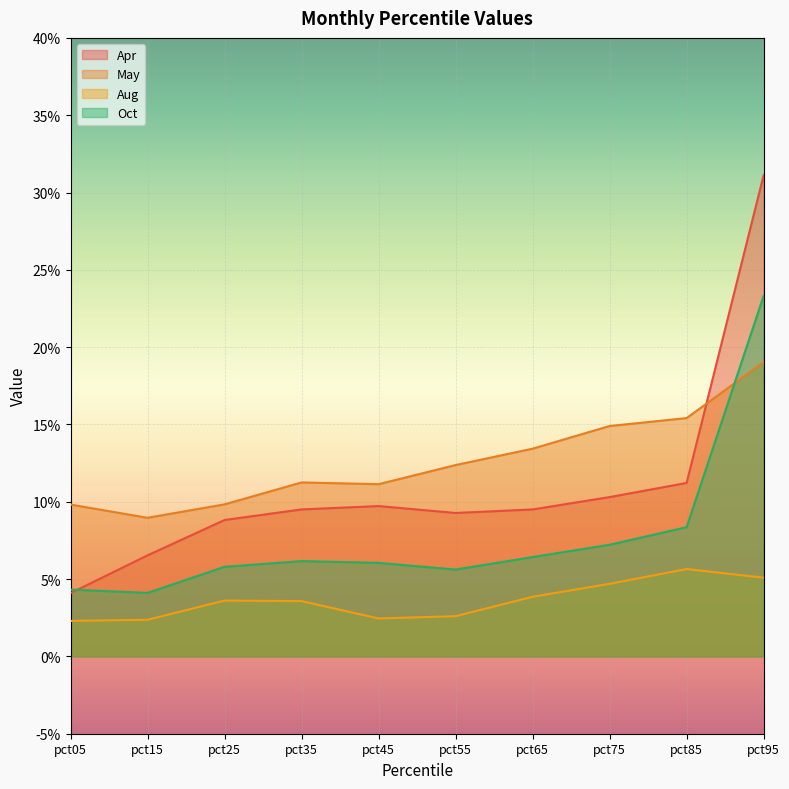

Reading right to left, list all the values displayed in this chart.

Apr: pct95=0.3	pct85=0.1	pct75=0.1	pct65=0.1	pct55=0.1	pct45=0.1	pct35=0.1	pct25=0.1	pct15=0.1	pct05=0.0
May: pct95=0.2	pct85=0.2	pct75=0.1	pct65=0.1	pct55=0.1	pct45=0.1	pct35=0.1	pct25=0.1	pct15=0.1	pct05=0.1
Aug: pct95=0.1	pct85=0.1	pct75=0.0	pct65=0.0	pct55=0.0	pct45=0.0	pct35=0.0	pct25=0.0	pct15=0.0	pct05=0.0
Oct: pct95=0.2	pct85=0.1	pct75=0.1	pct65=0.1	pct55=0.1	pct45=0.1	pct35=0.1	pct25=0.1	pct15=0.0	pct05=0.0